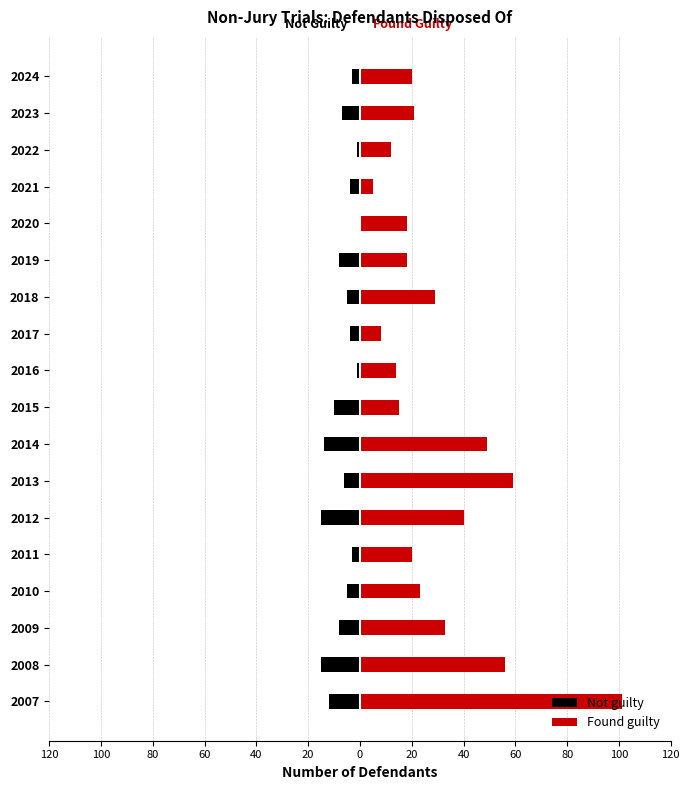

Which has a higher value, 2014 or 2018?

2018